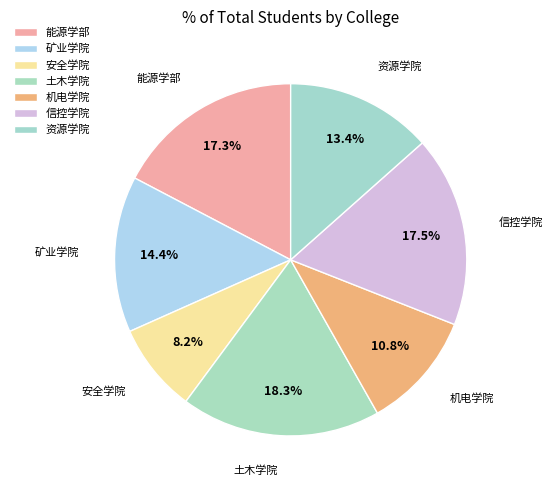

Is there a majority slice in this chart?

No